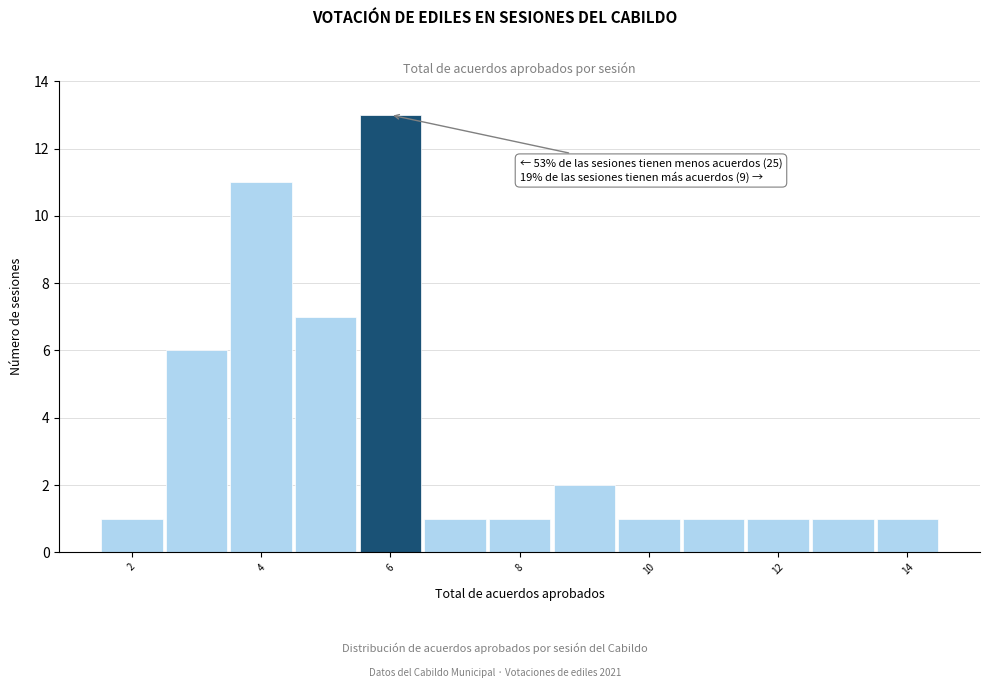

Over which range of the x-axis is the bar tallest?

5.5 to 6.5